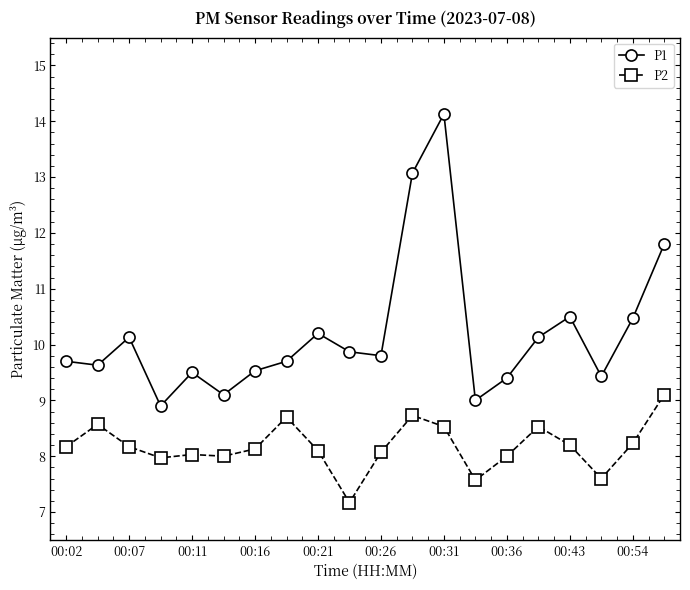

True or false: P1 and P2 cross at least once.

False